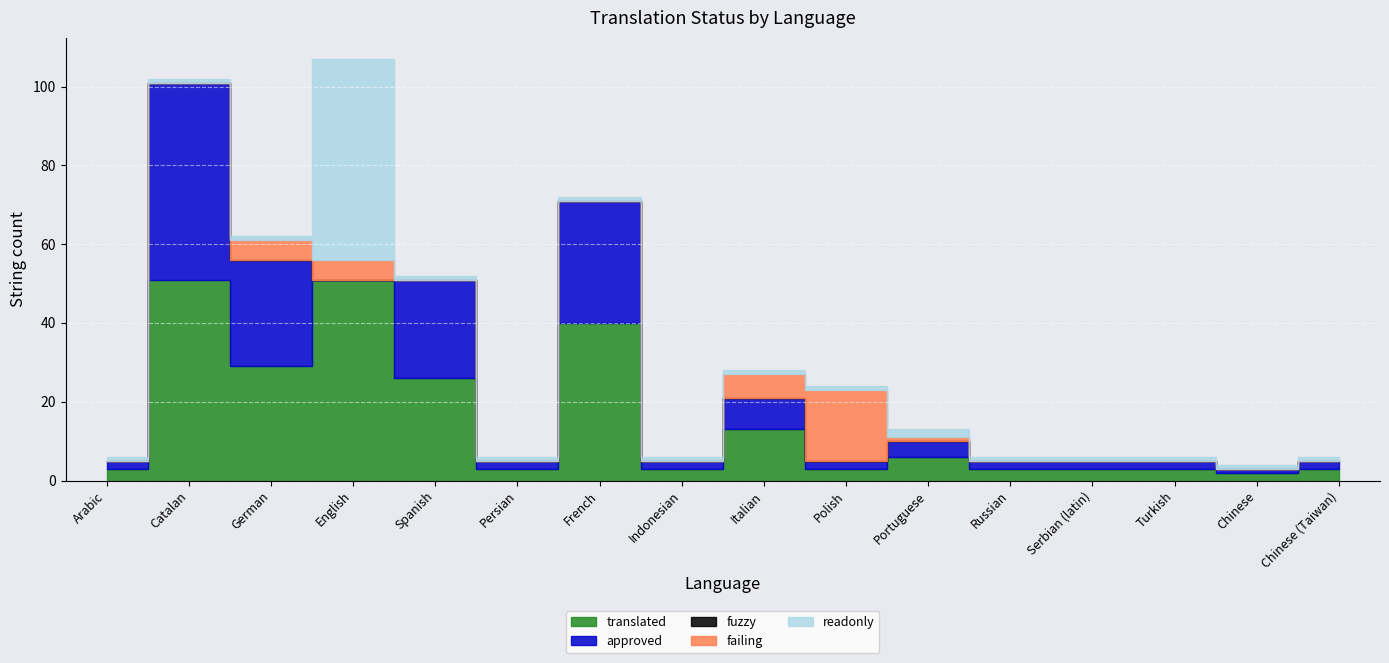

Which has a higher value, Turkish or Catalan?

Catalan